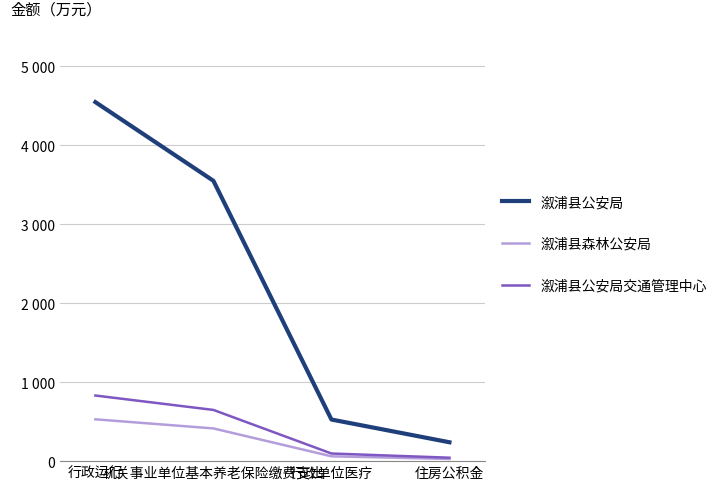

Does the chart have visible grid lines?

Yes